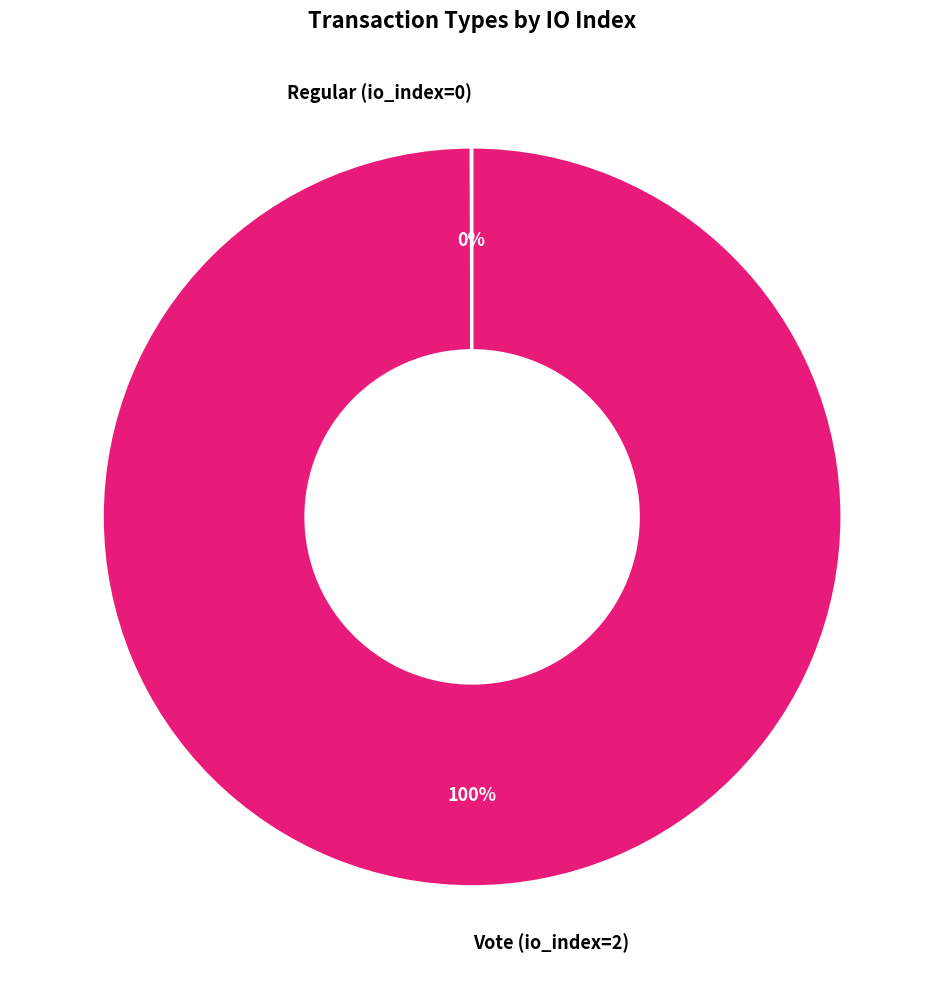

The Vote slice represents 100% of the pie. True or false?

True